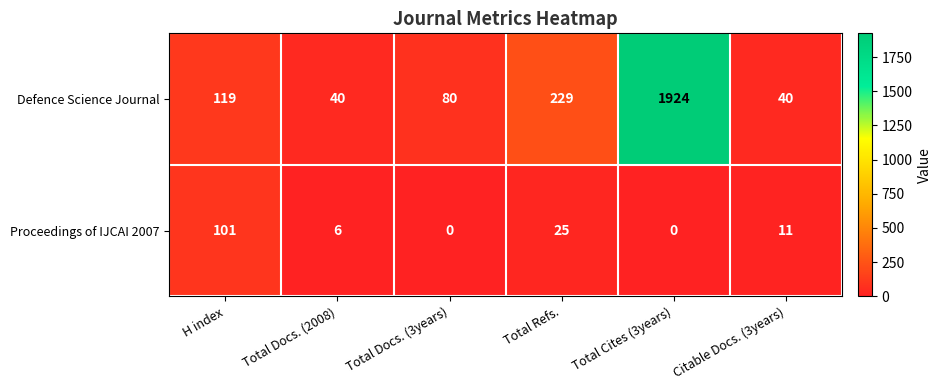

What is the difference between the highest and lowest values at Total Docs. (2008)?

34